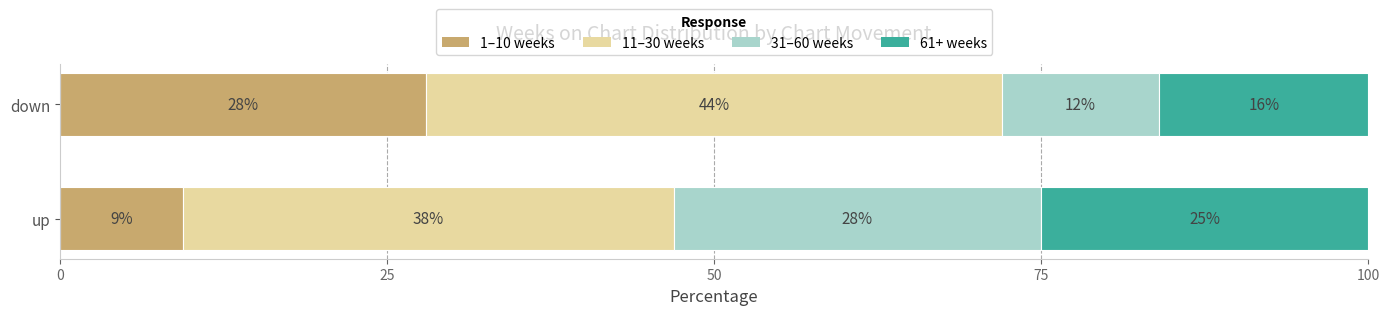

Where is 1–10 weeks nearest to the value 18?

up